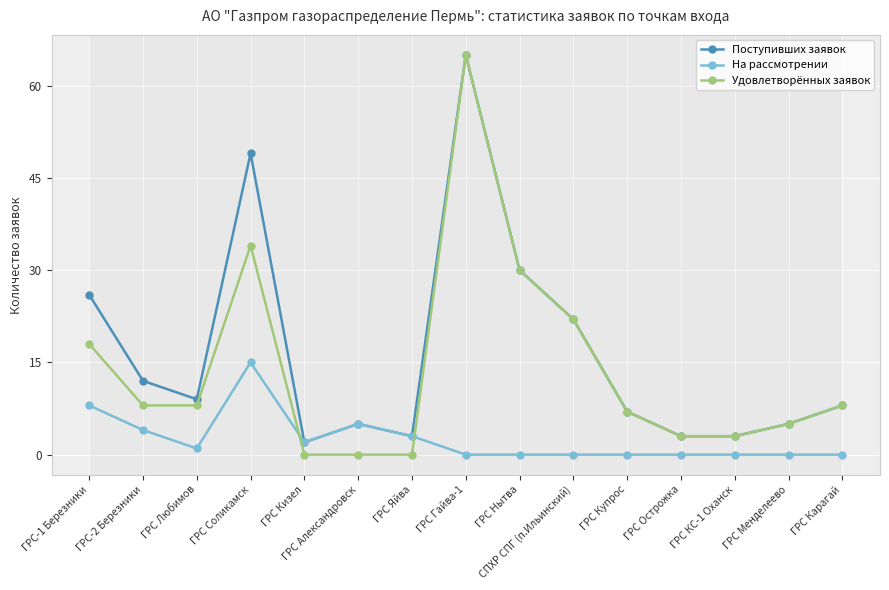

What is the label of the 11th point from the left?

ГРС Купрос